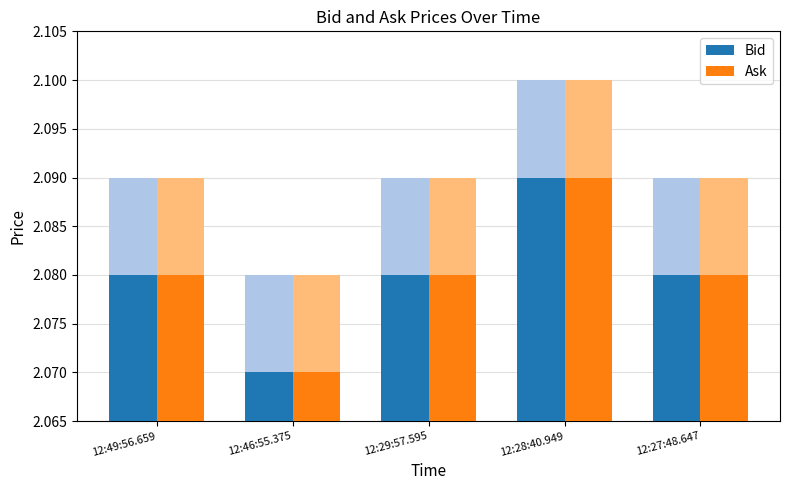

Reading right to left, what are all the values shown in this chart?

Bid: 12:27:48.647=2.1	12:28:40.949=2.1	12:29:57.595=2.1	12:46:55.375=2.1	12:49:56.659=2.1
Ask: 12:27:48.647=2.1	12:28:40.949=2.1	12:29:57.595=2.1	12:46:55.375=2.1	12:49:56.659=2.1